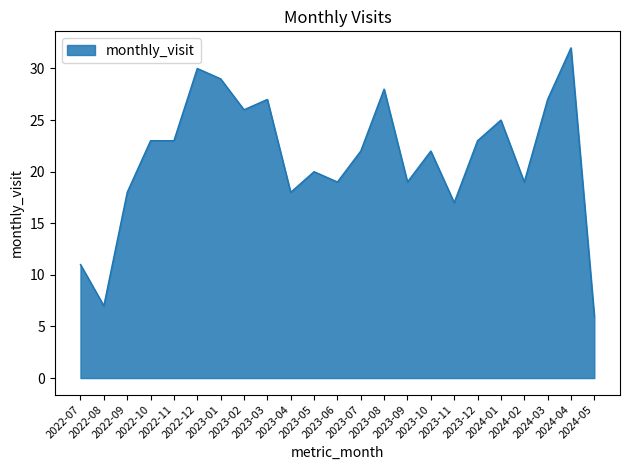

What position from the left is 2024-04?

22